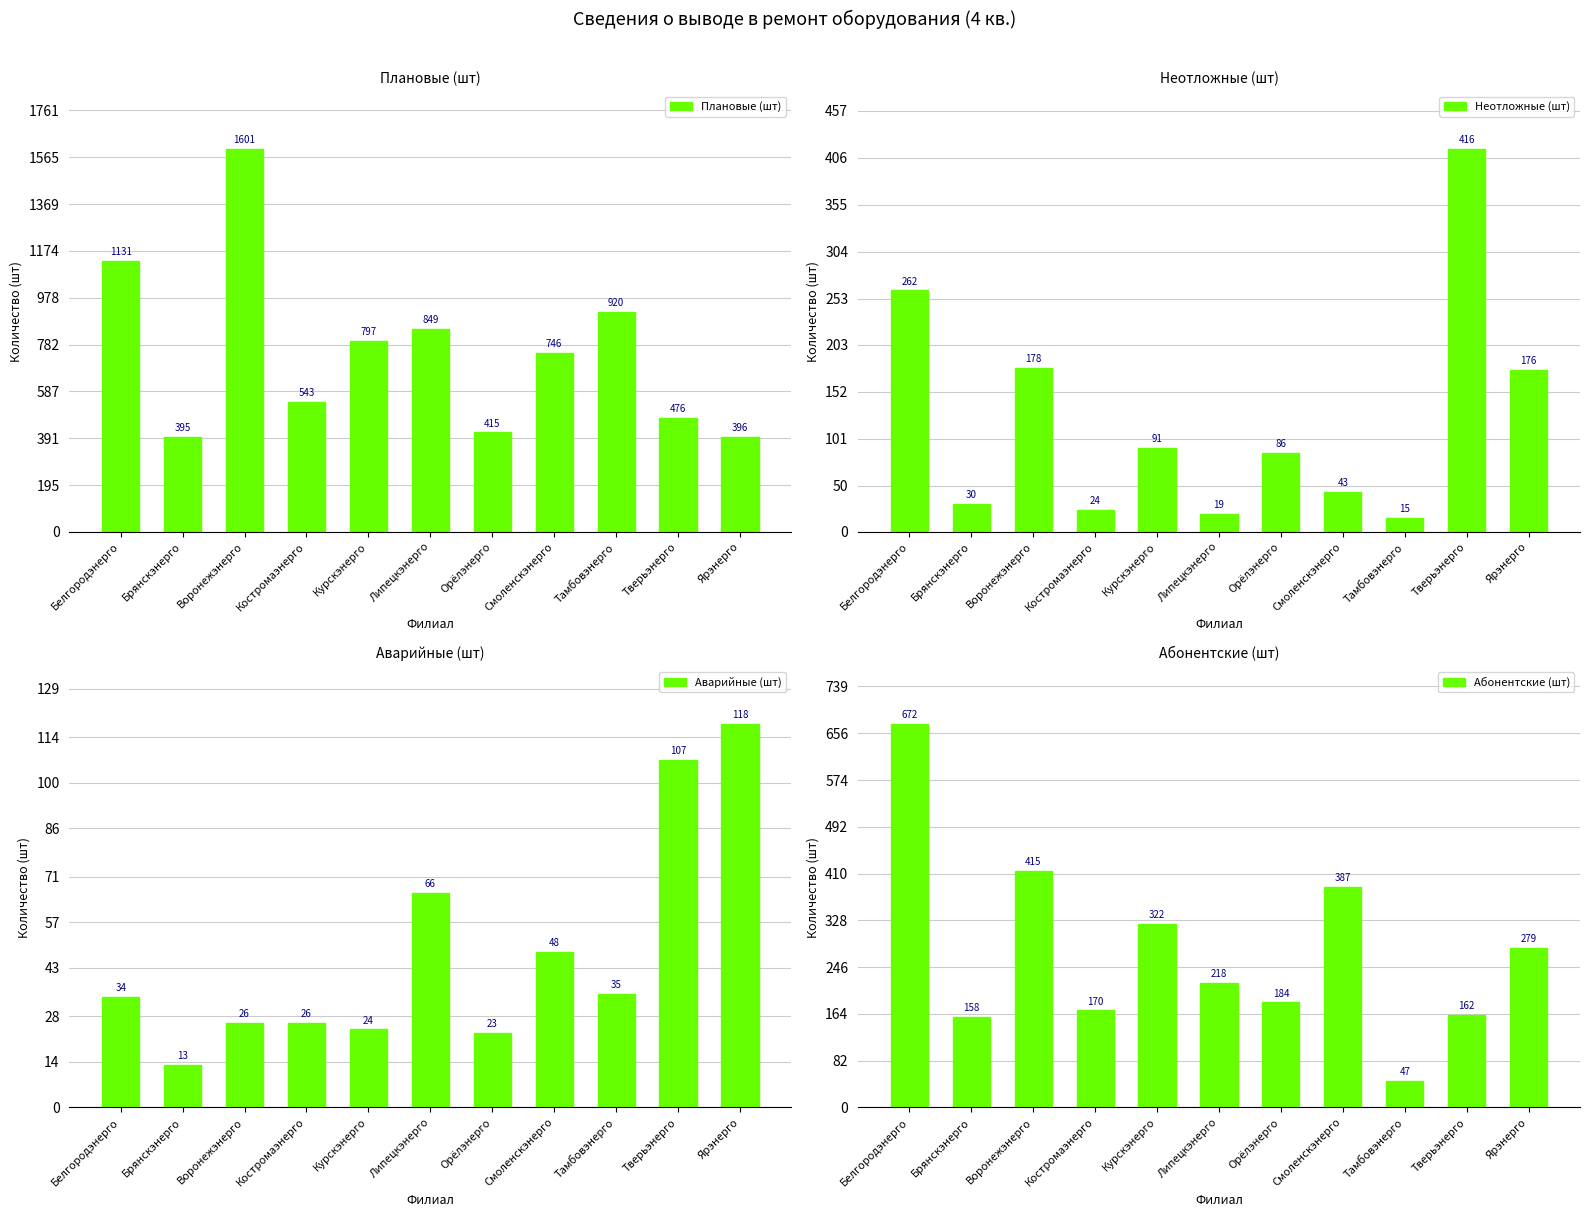

Is the value of Абонентские (шт) at Воронежэнерго greater than the value of Неотложные (шт) at Липецкэнерго?

Yes